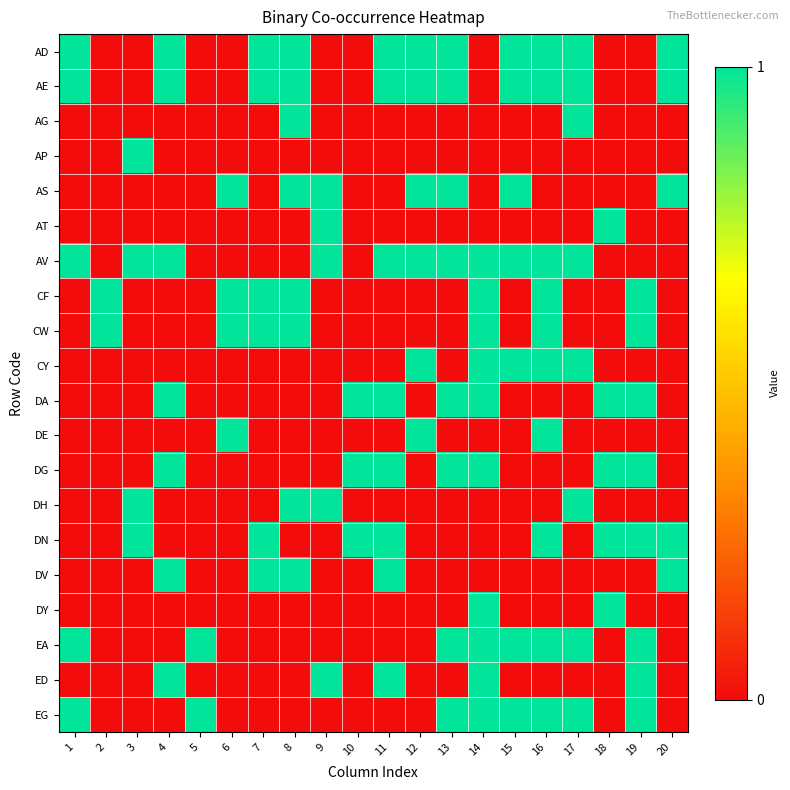

At which category is the sum across all series the highest?

14